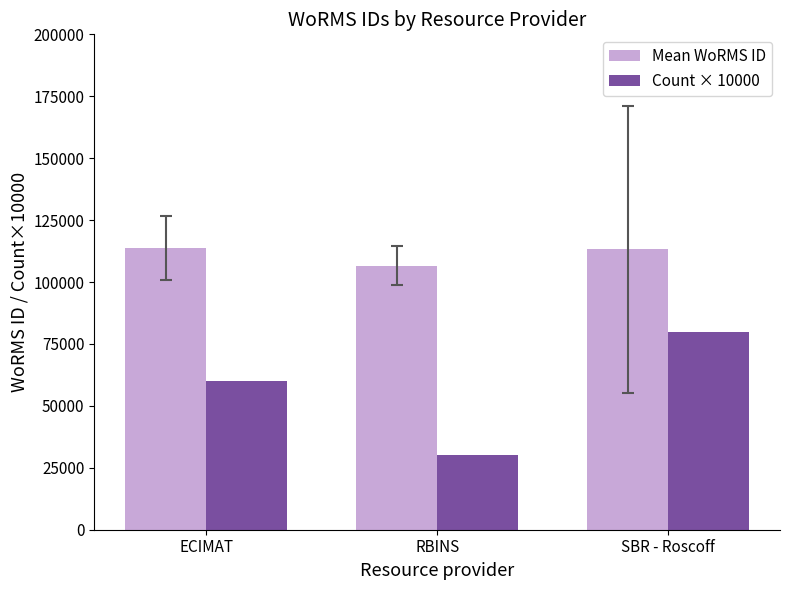

How many values in the Mean WoRMS ID series exceed 113149?

2